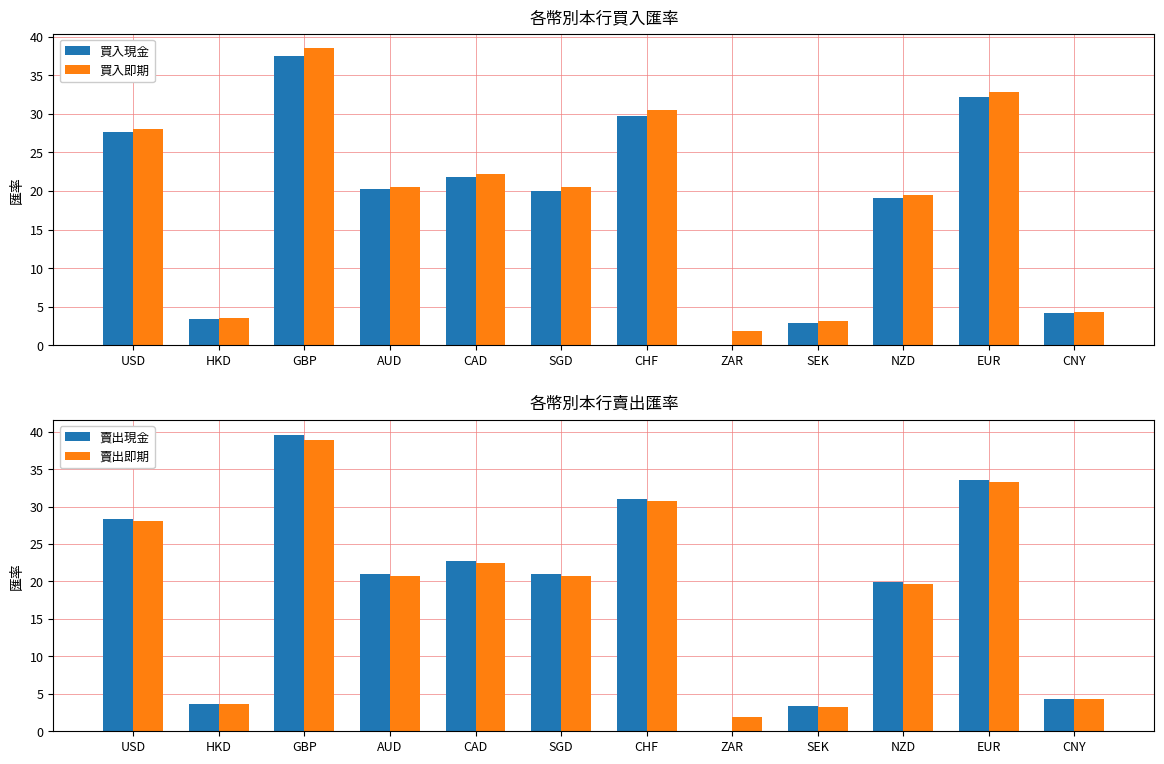

At which label does 賣出現金 reach its peak?

GBP